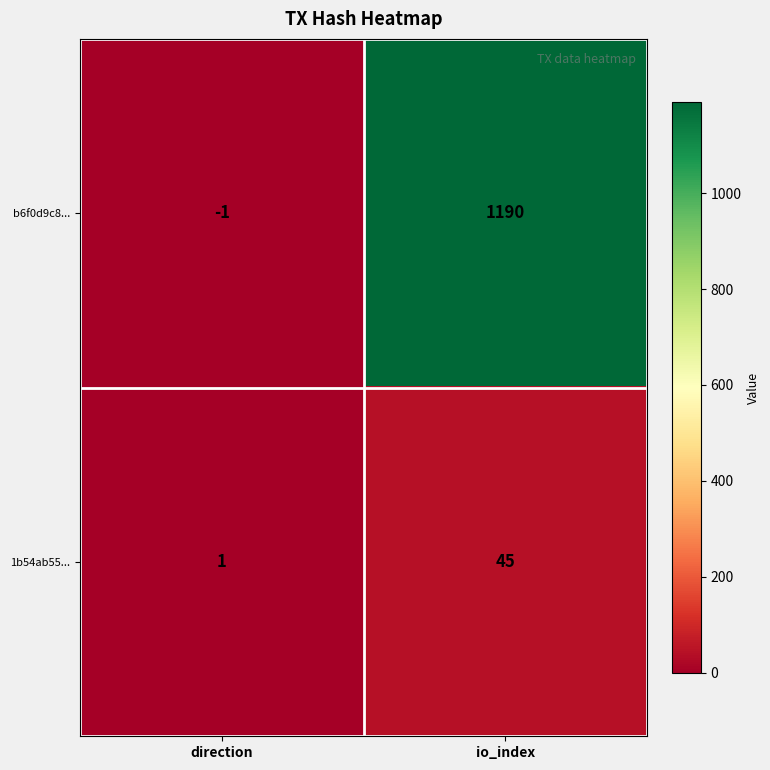

Reading left to right, extract all data points from this chart.

b6f0d9c8...: direction=-1	io_index=1190
1b54ab55...: direction=1	io_index=45